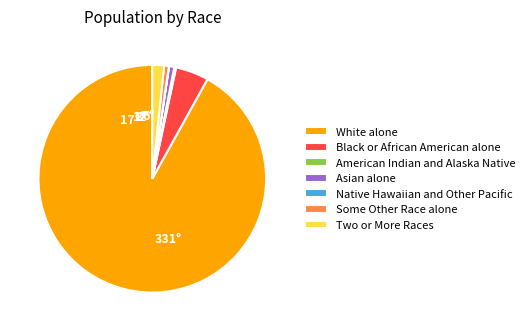

Which category has the biggest portion of the pie?

White alone